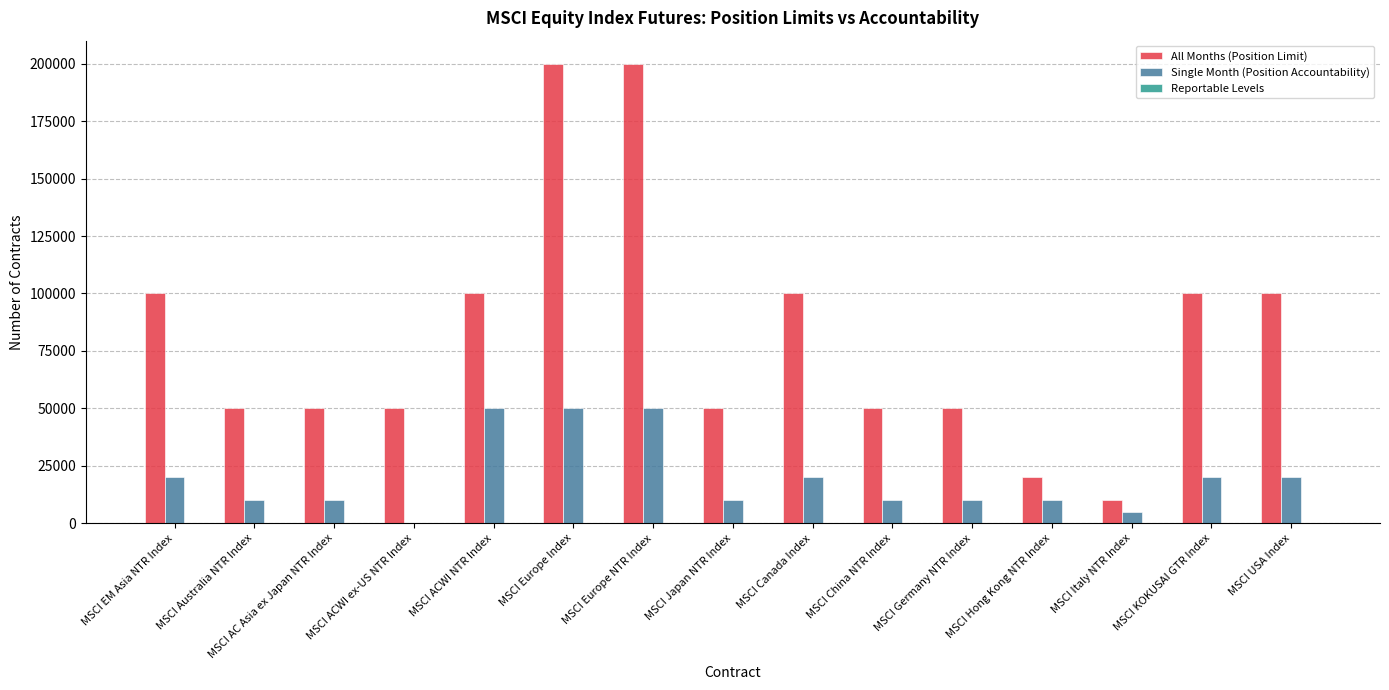

Count the number of categories in the chart.

15